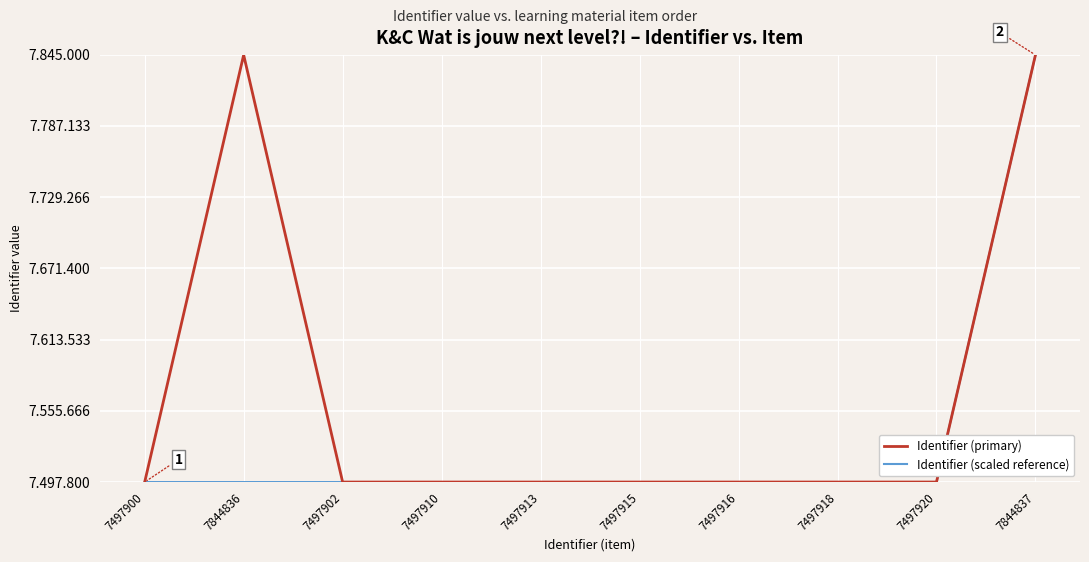

True or false: Identifier (scaled reference) and Identifier (primary) cross at least once.

False